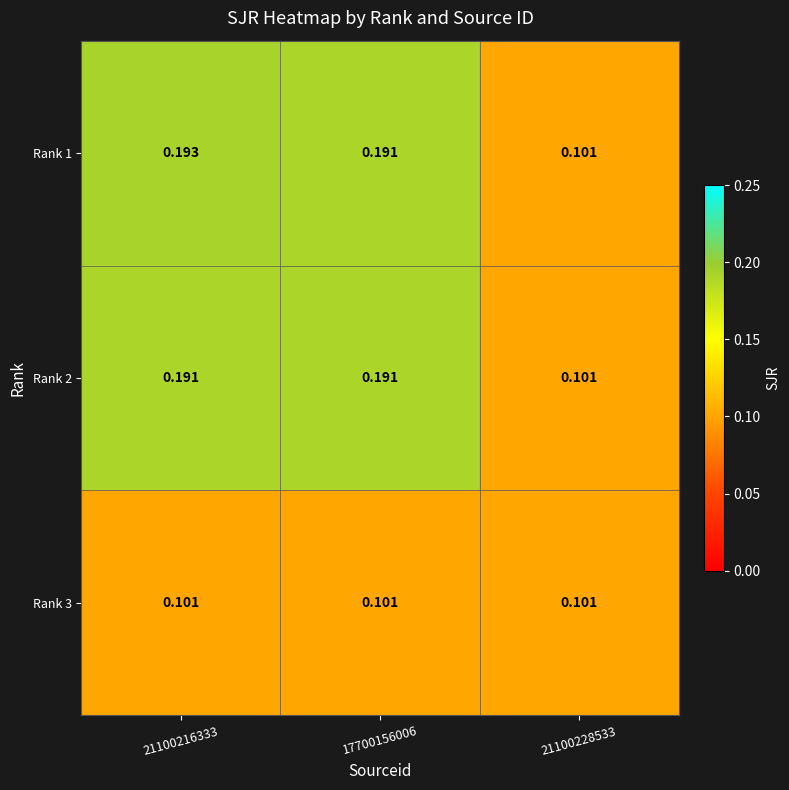

Count the number of categories in the chart.

3